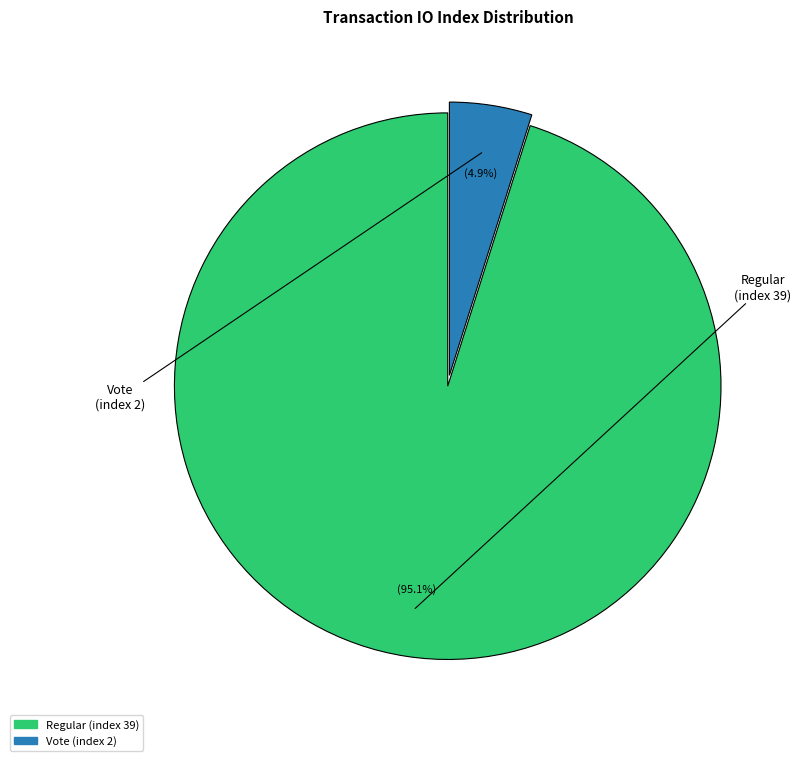

How many segments does this pie chart have?

2